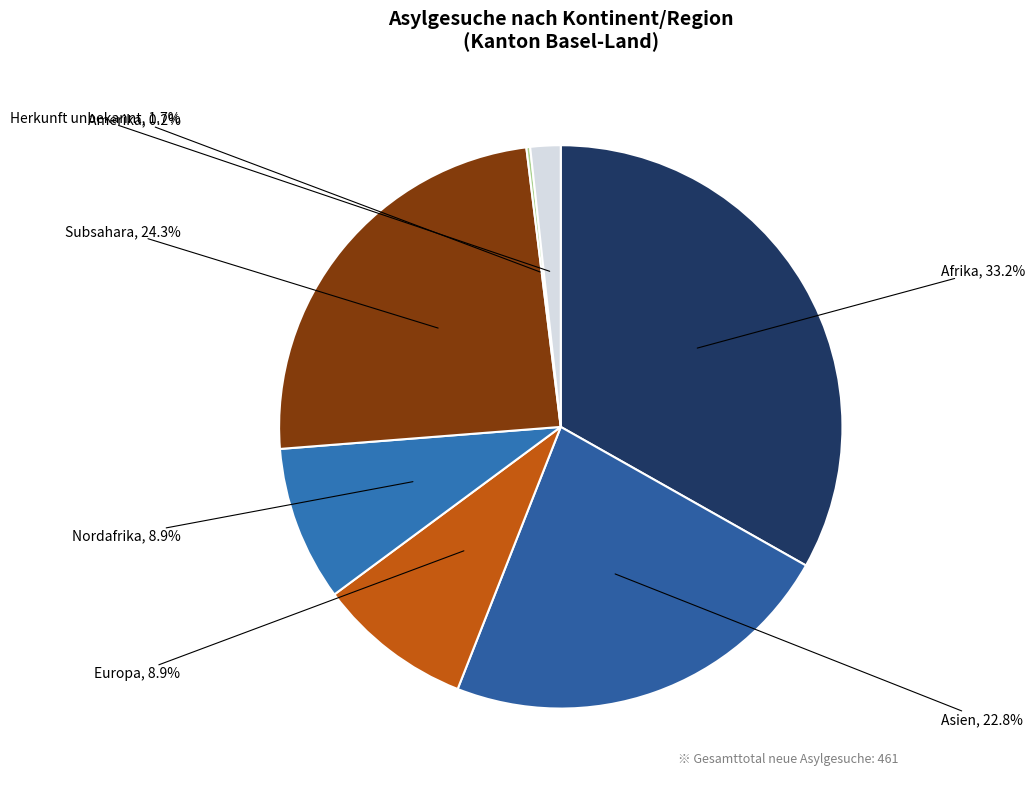

Is it true that Subsahara is 17% of the pie?

False